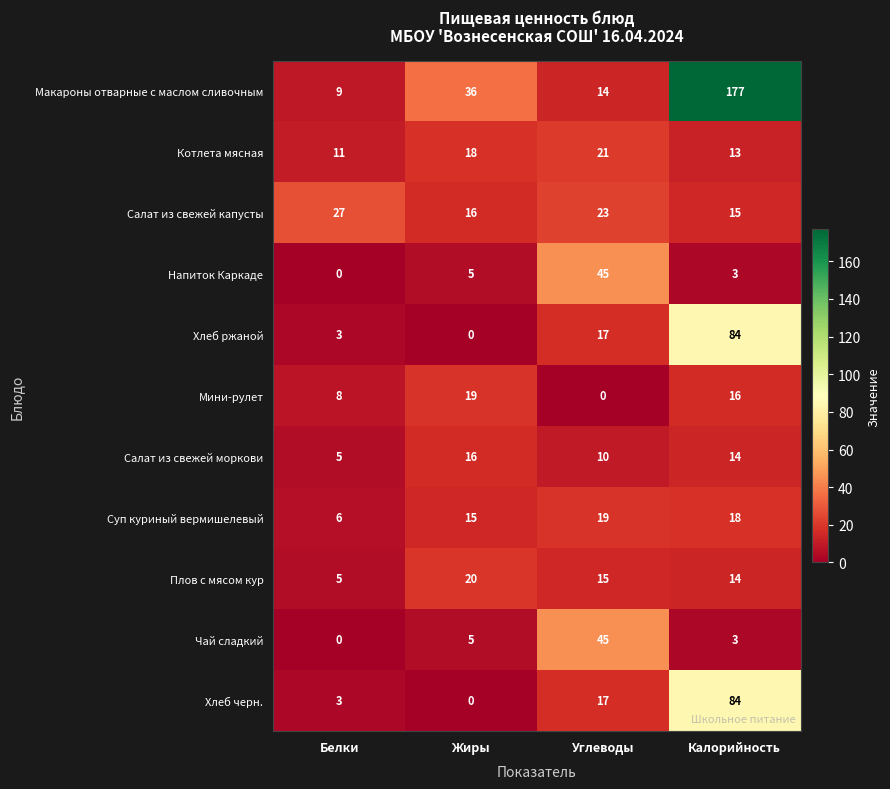

Count the number of data series in this chart.

11